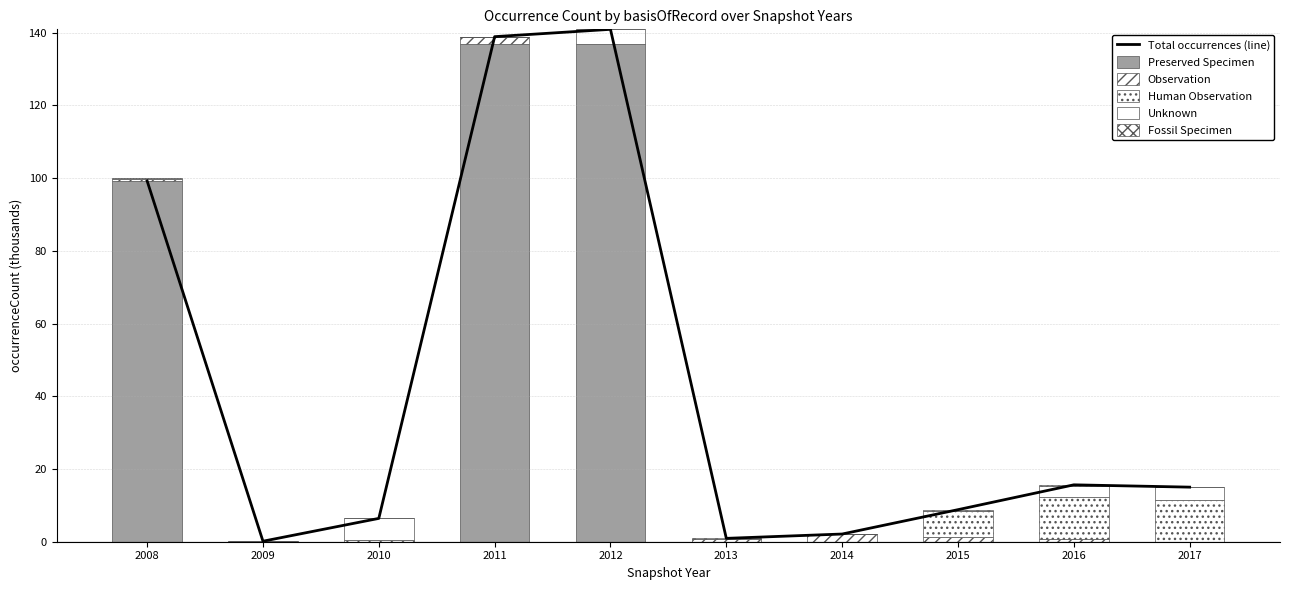

Reading left to right, list all the values displayed in this chart.

Total occurrences (line): 99.2	0.1	6.4	138.9	140.9	0.9	2.1	8.8	15.6	15.0
Preserved Specimen: 99.2	0.0	0.0	136.8	136.8	0.0	0.0	0.0	0.0	0.0
Observation: 0.5	0.0	0.5	2.1	0.0	0.8	2.1	1.3	0.8	0.0
Human Observation: 0.0	0.0	0.0	0.0	0.0	0.0	0.0	7.2	11.4	11.4
Unknown: 0.3	0.1	5.9	0.0	4.1	0.1	0.0	0.0	3.1	3.5
Fossil Specimen: 0.0	0.0	0.0	0.0	0.0	0.0	0.0	0.3	0.4	0.0